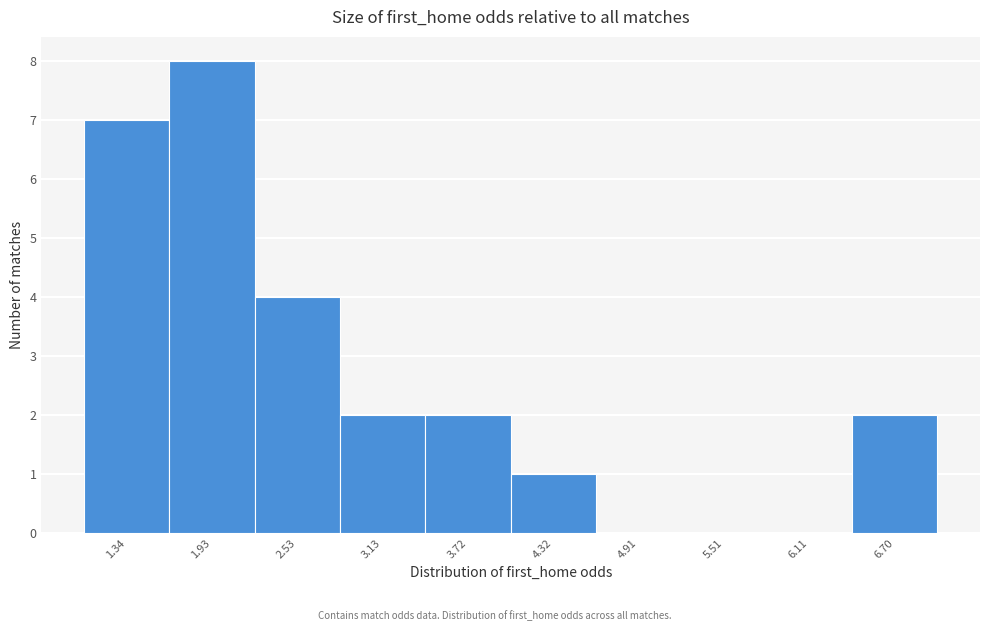

Reading left to right, transcribe this chart: for each bar, give the range it covers on the x-axis and its height. Neither the bar edges nor the heights are printed on the chart, so give them approximately, as read against the axes.

1.0 to 1.6: 7
1.6 to 2.2: 8
2.2 to 2.8: 4
2.8 to 3.4: 2
3.4 to 4.0: 2
4.0 to 4.6: 1
4.6 to 5.2: 0
5.2 to 5.8: 0
5.8 to 6.4: 0
6.4 to 7.0: 2